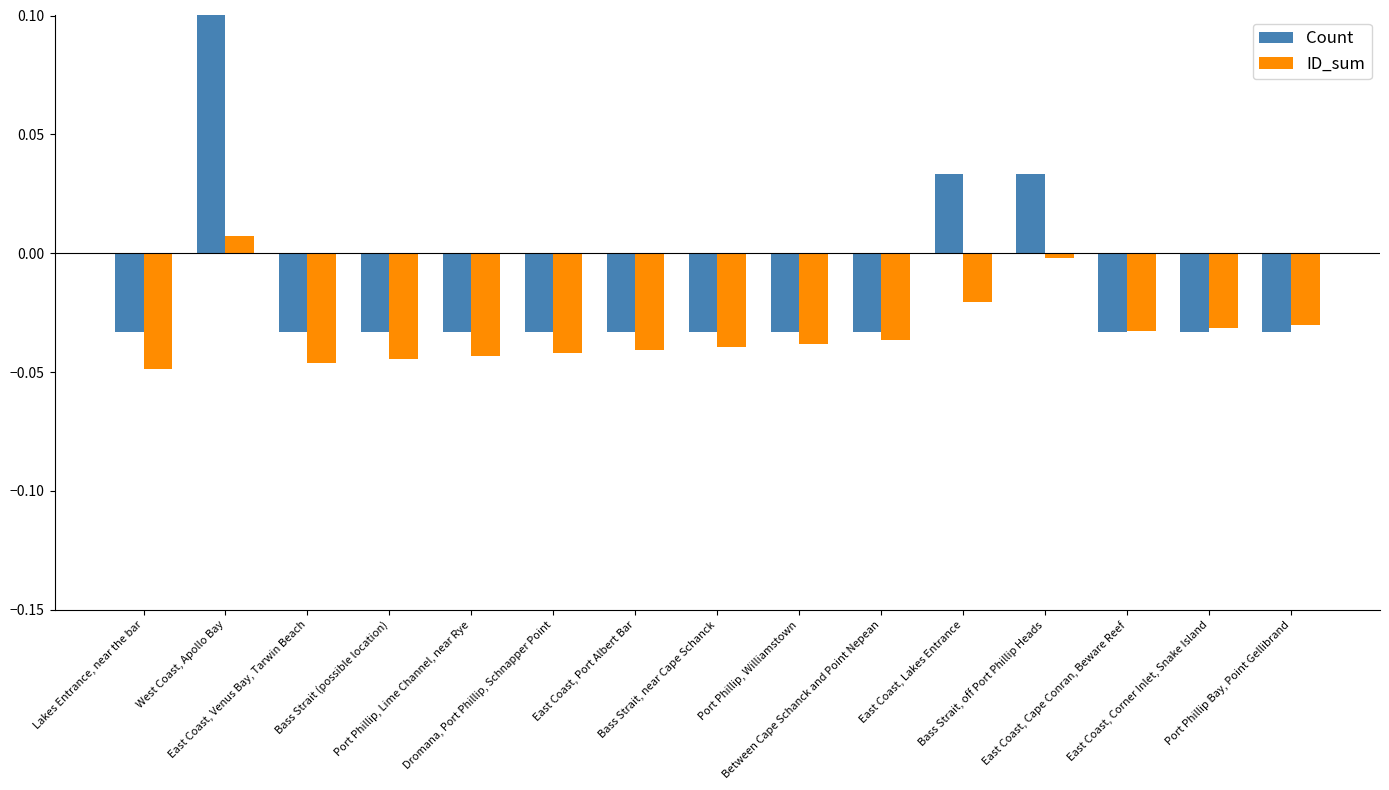

Which series has the largest total across all categories?

Count